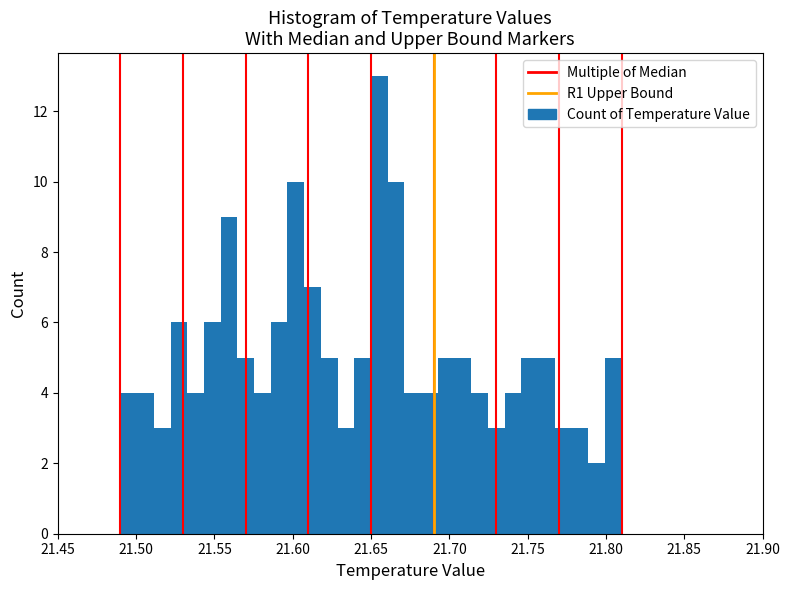

Around what value on the x-axis is the tallest bar? Give the approximate position of its centre, as read against the axis.

21.655